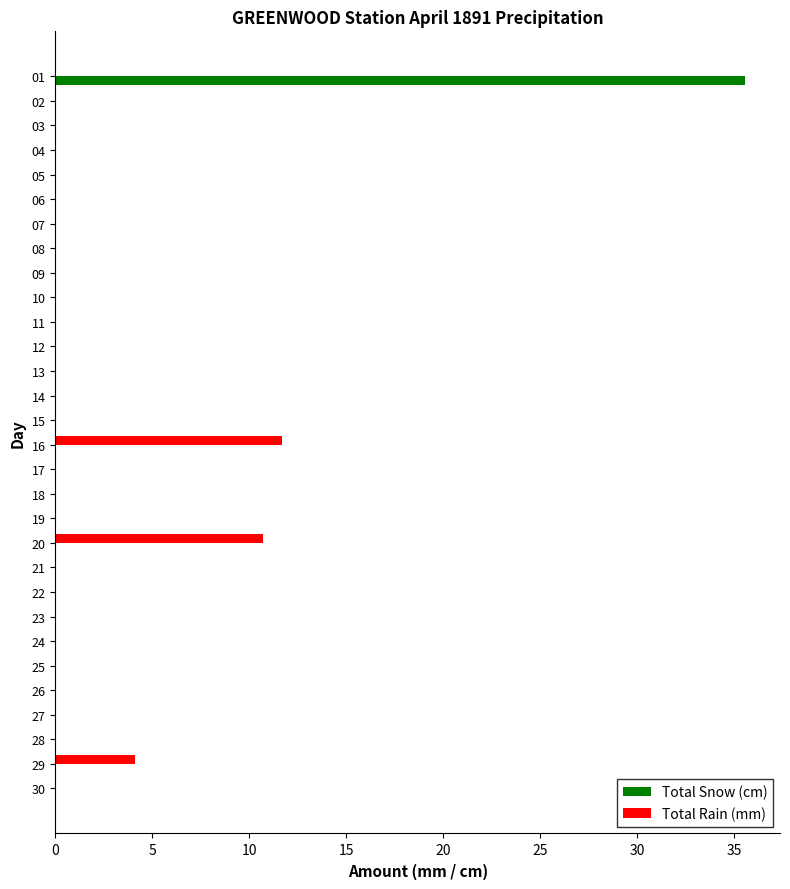

What is the maximum value for Total Rain (mm)?

11.7